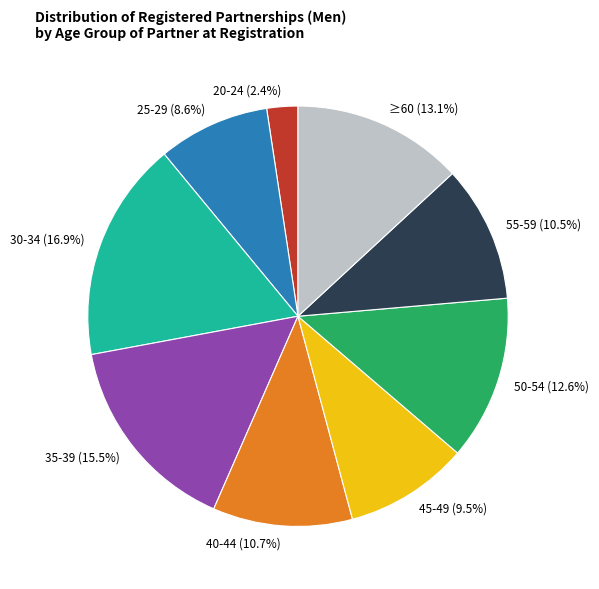

To the nearest percent, what is the combined percentage of 40-44 and 35-39?

26%